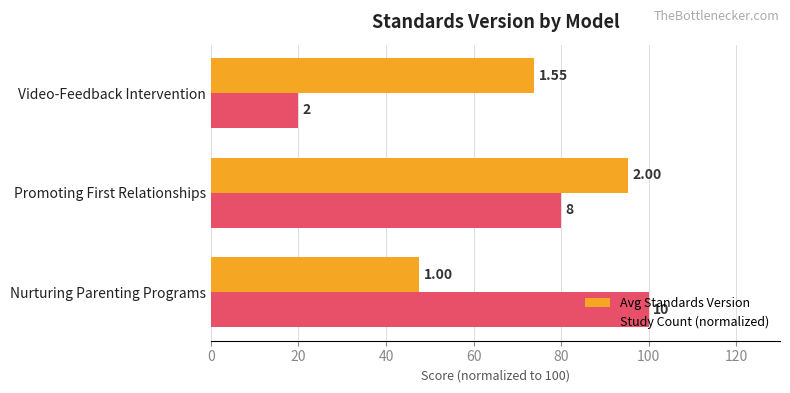

What are all the series names shown in the legend?

Avg Standards Version, Study Count (normalized)